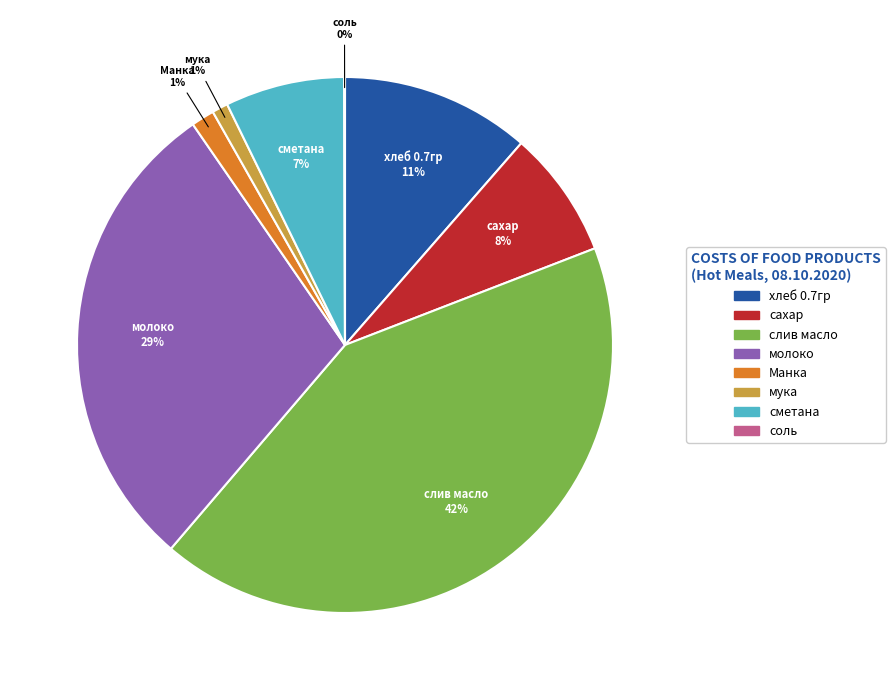

To the nearest percent, what is the combined percentage of сахар and хлеб 0.7гр?

19%